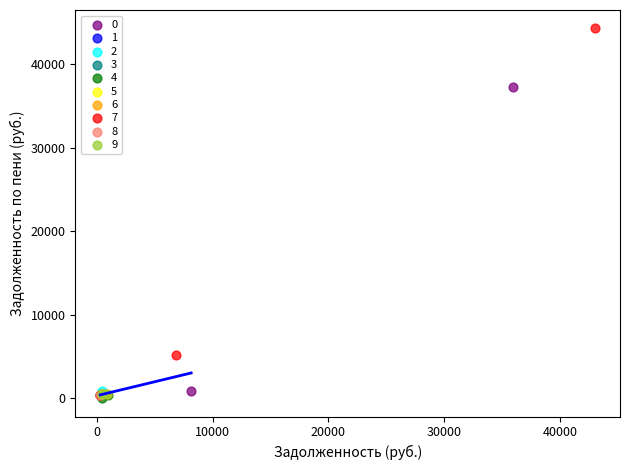

Which series has the largest Y range (max minus min)?

7